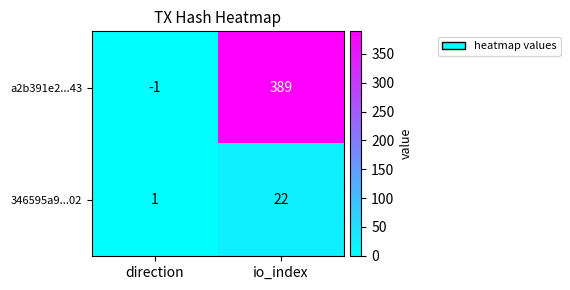

Reading left to right, list all the values displayed in this chart.

a2b391e2...43: -1	389
346595a9...02: 1	22